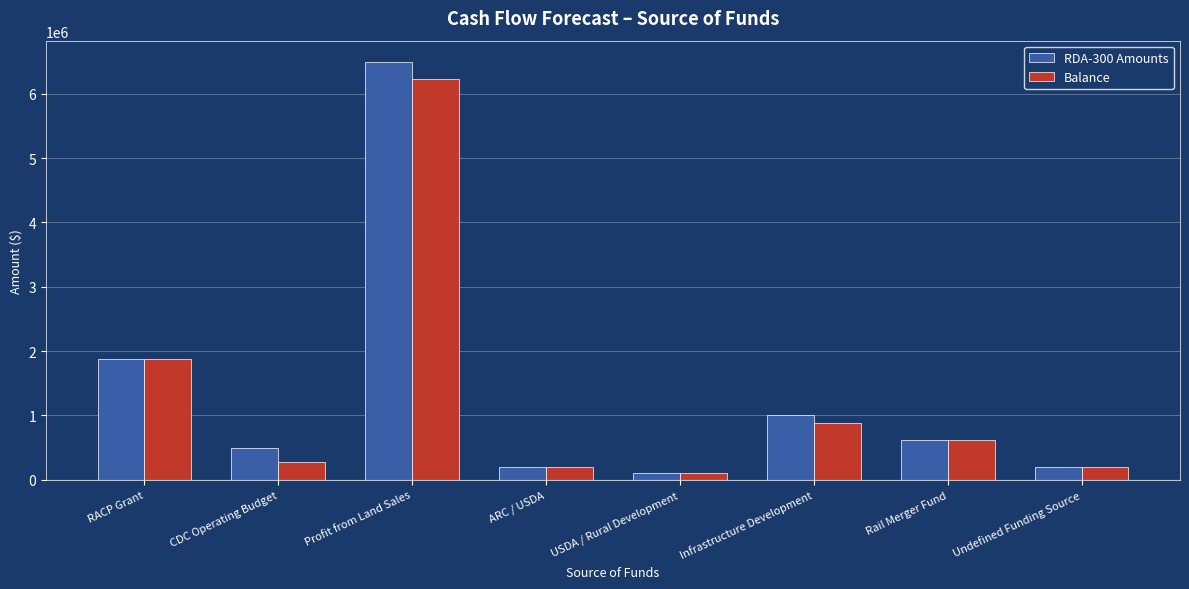

What is the value of the Balance bar at the 1st from the left?

1875000